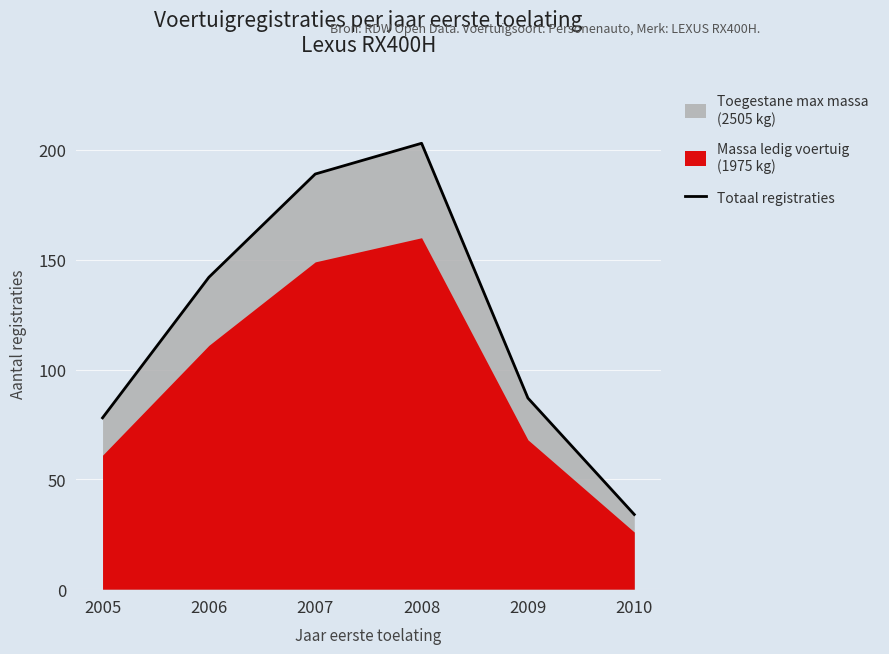

What is the difference between the values at 2009 and 2006?

55